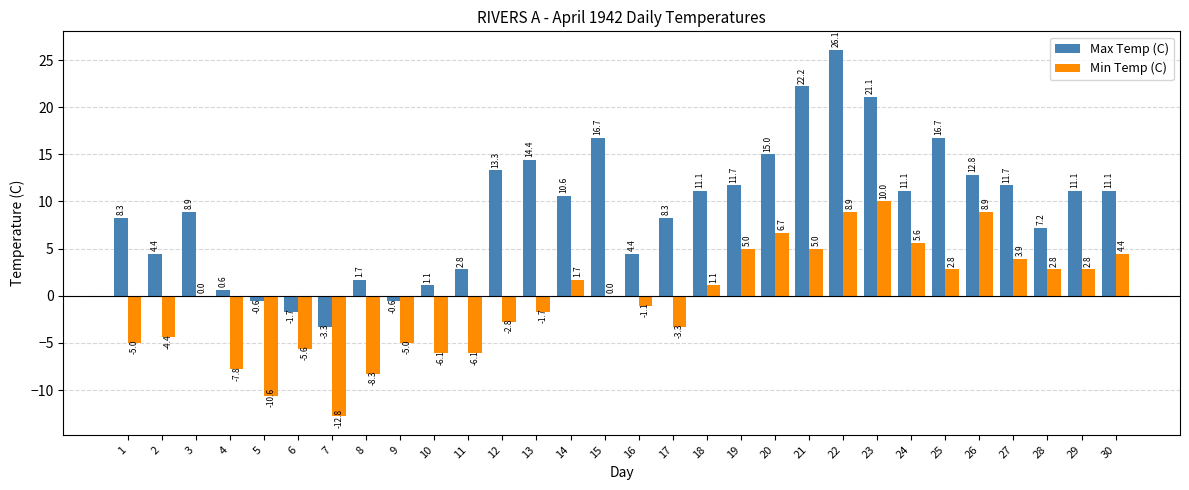

At which category does the chart reach its peak across all series?

22